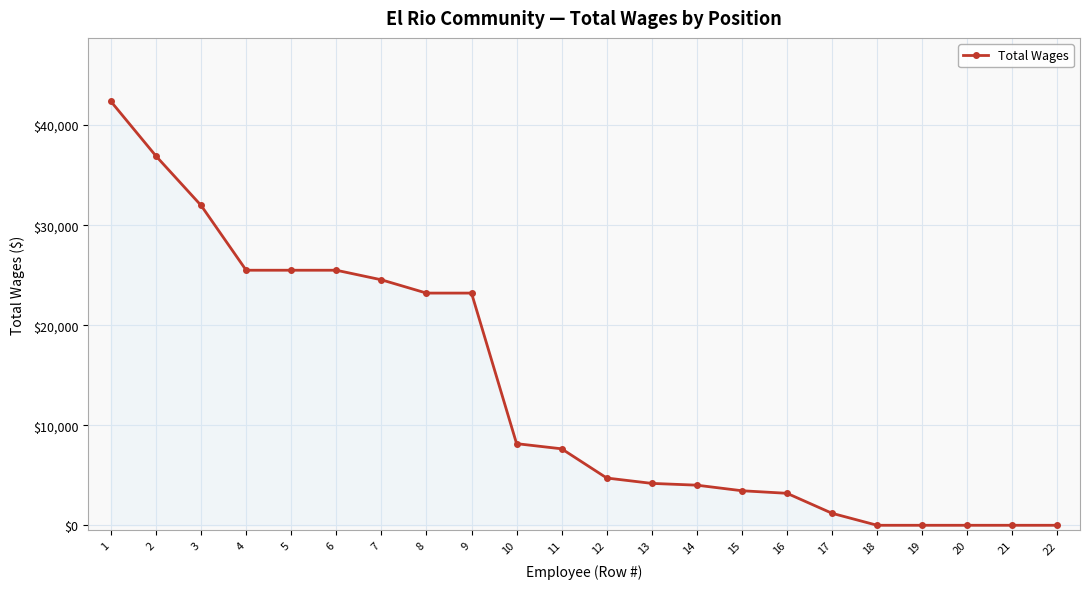

What is the average value?

13420